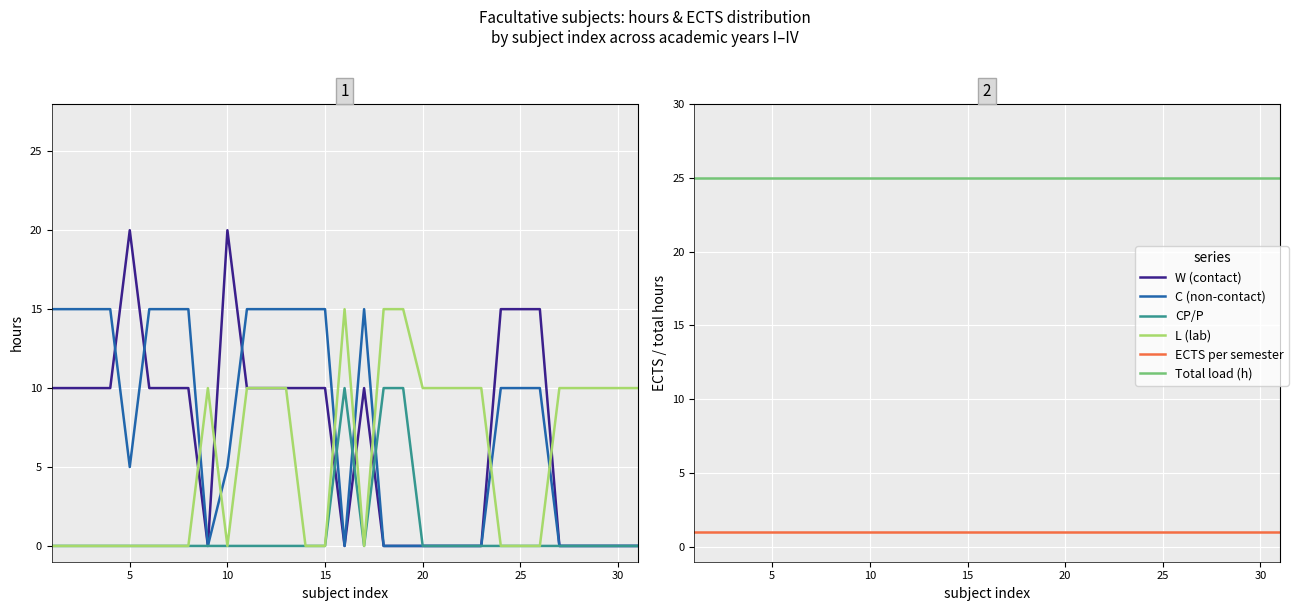

Rank the series at 10 from lowest to highest value.

CP/P, L (lab), ECTS per semester, W (contact), C (non-contact), Total load (h)